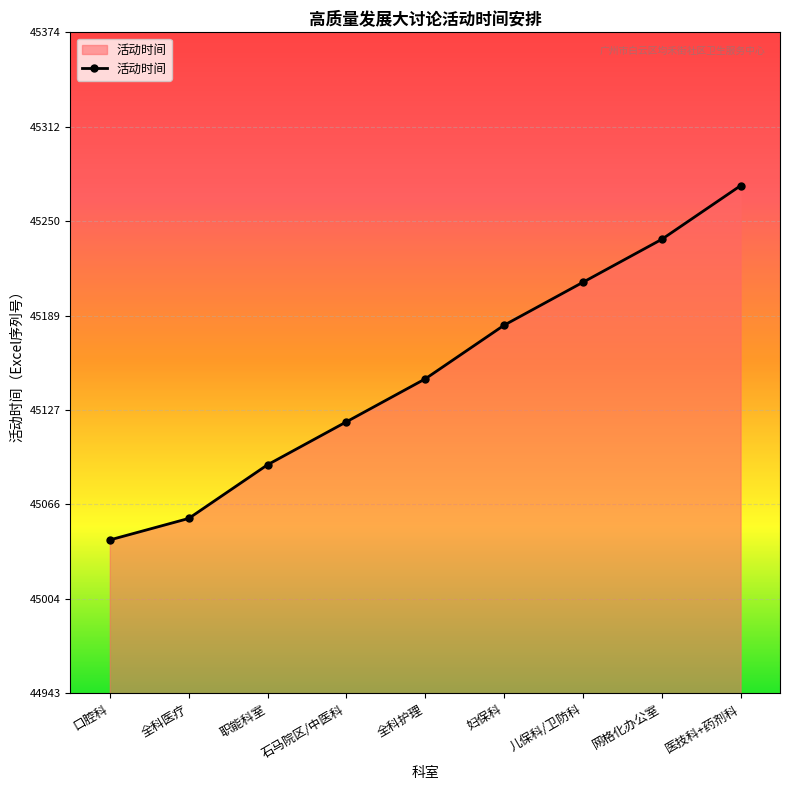

What is the maximum value shown in the chart?

45274